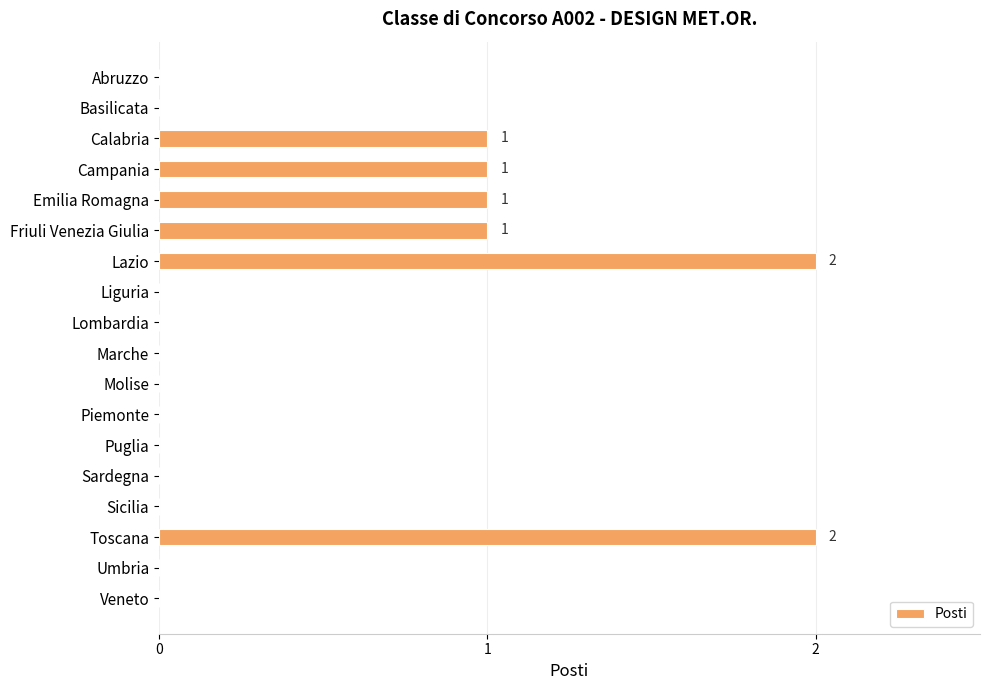

Does the chart contain stacked bars?

No